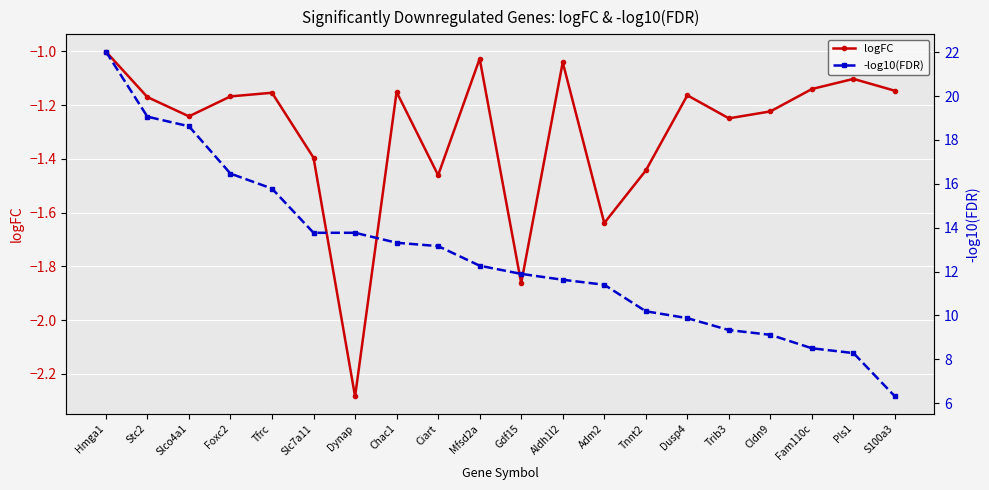

Is it true that logFC equals -0.6 at Cldn9?

False